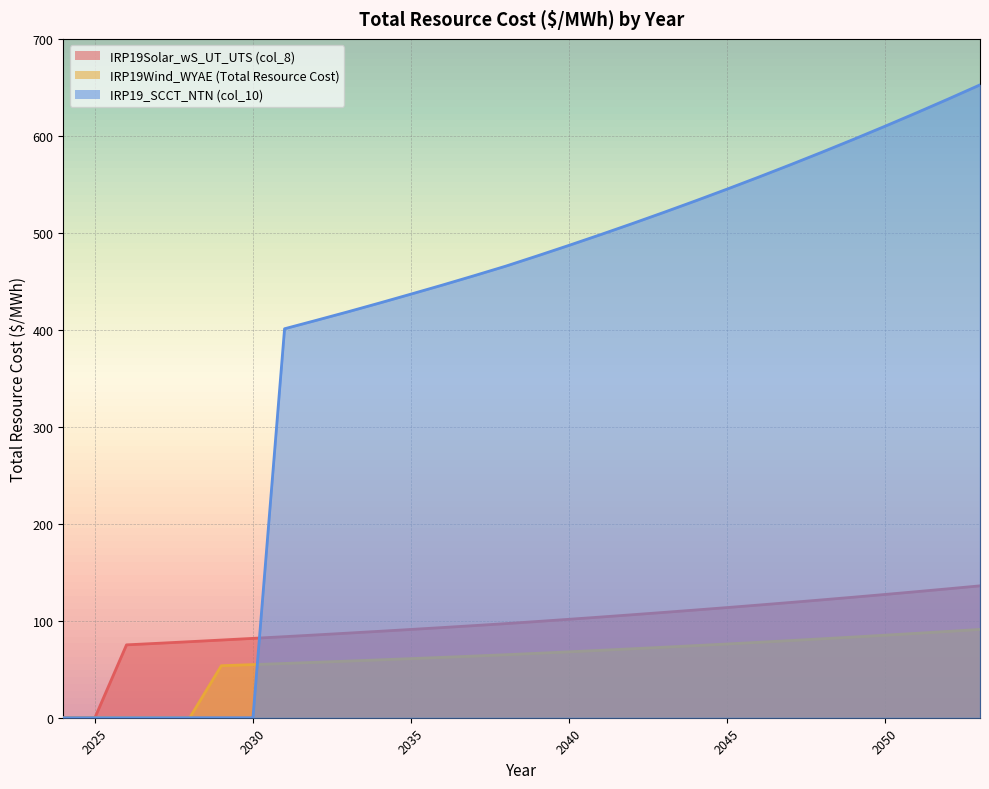

Reading right to left, extract all data points from this chart.

IRP19Solar_wS_UT_UTS (col_8): 136.0	133.0	130.0	127.1	124.3	121.5	118.8	116.2	113.6	111.1	108.6	106.2	103.8	101.5	99.3	97.1	95.0	93.0	91.0	89.1	87.2	85.4	83.6	81.8	80.1	78.4	76.8	75.1	0.0	0.0
IRP19Wind_WYAE (Total Resource Cost): 91.1	89.0	87.0	85.1	83.2	81.4	79.6	77.8	76.1	74.4	72.7	71.1	69.5	68.0	66.5	65.0	63.6	62.3	60.9	59.7	58.4	57.2	56.0	54.8	53.6	0.0	0.0	0.0	0.0	0.0
IRP19_SCCT_NTN (col_10): 652.6	638.1	623.9	610.0	596.4	583.2	570.2	557.5	545.1	533.0	521.1	509.5	498.2	487.1	476.3	465.7	455.8	446.2	436.8	427.6	418.6	409.8	401.1	0.0	0.0	0.0	0.0	0.0	0.0	0.0